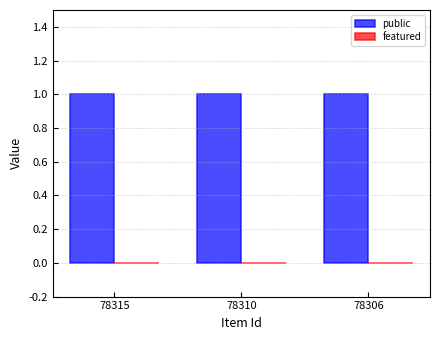

Is the value of public at 78310 greater than the value of featured at 78306?

Yes